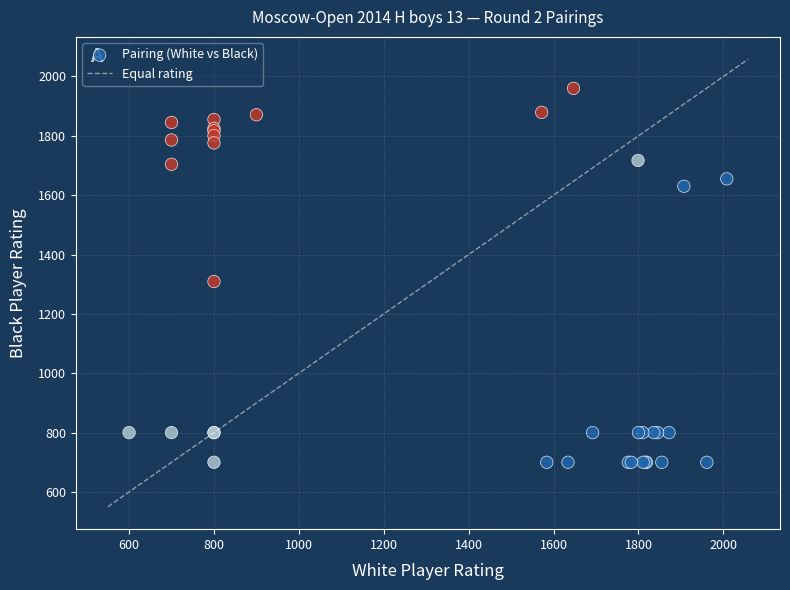

What Y value in the scatter plot is closest to 1330?

1309